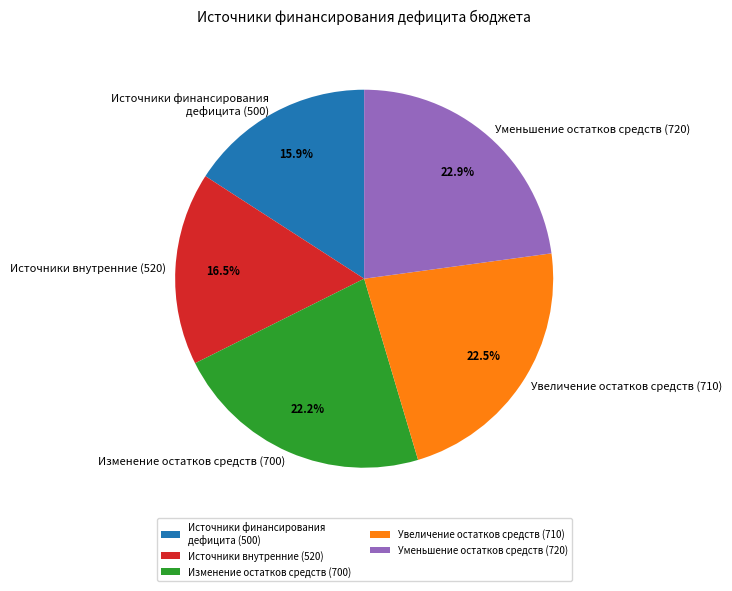

Is there any slice that represents more than half of the pie?

No